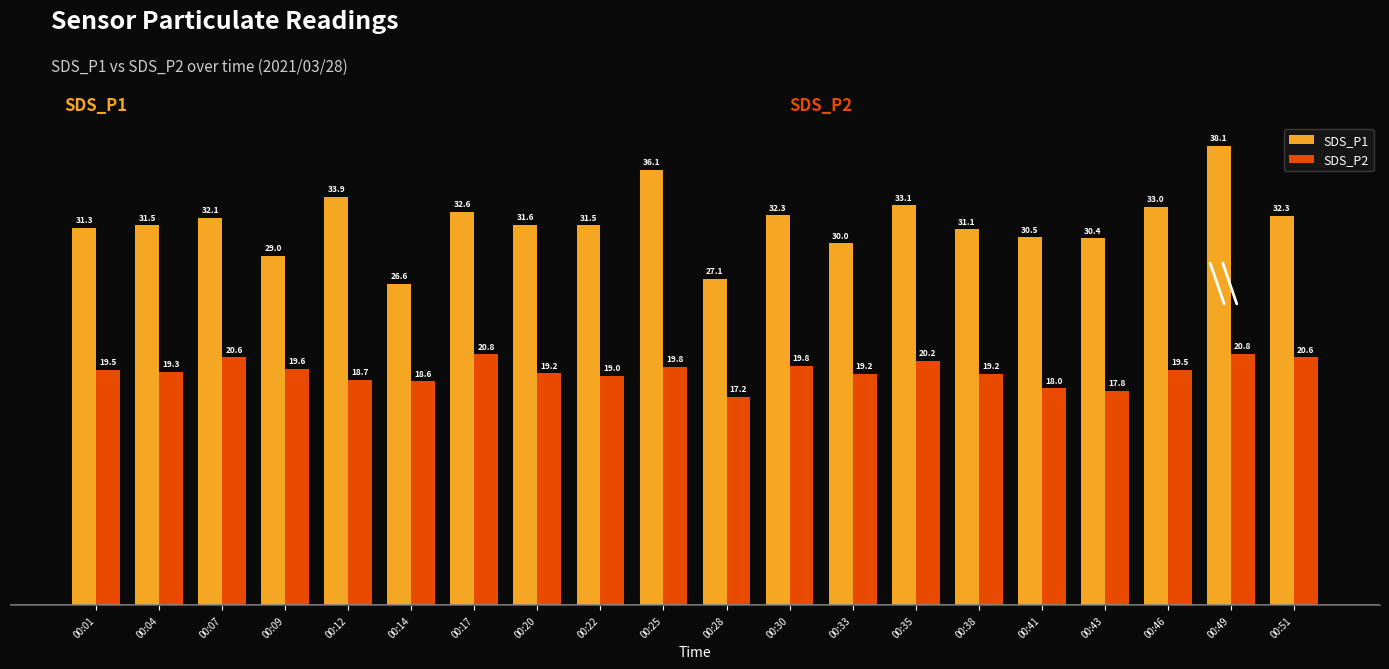

How many distinct data groups are displayed?

2